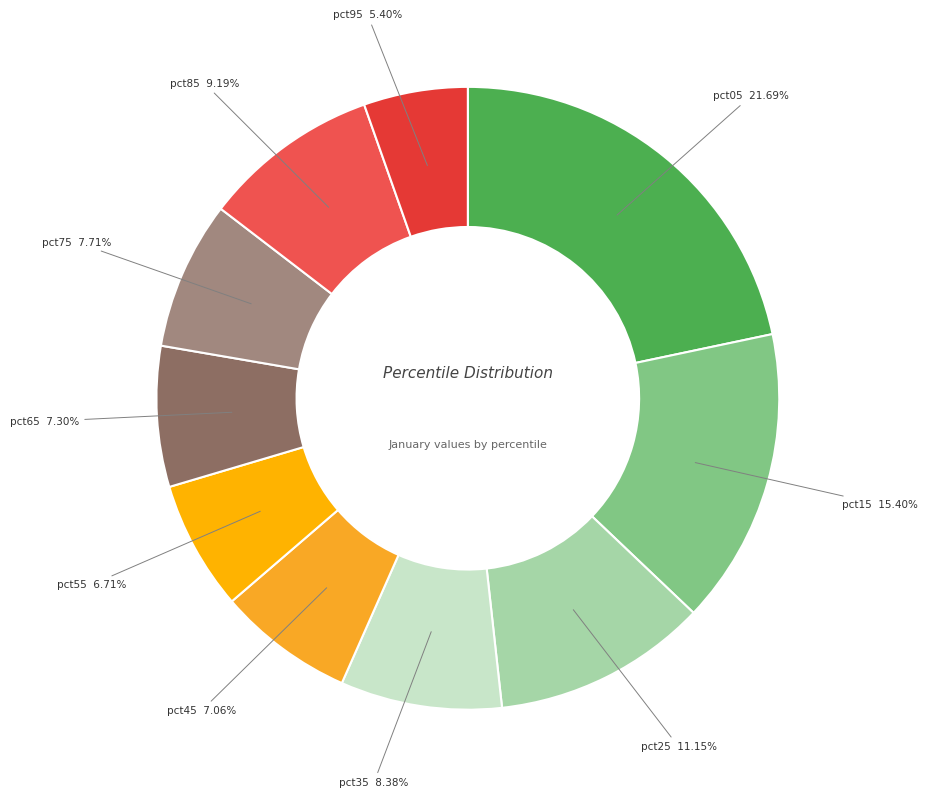

How many segments does this pie chart have?

10